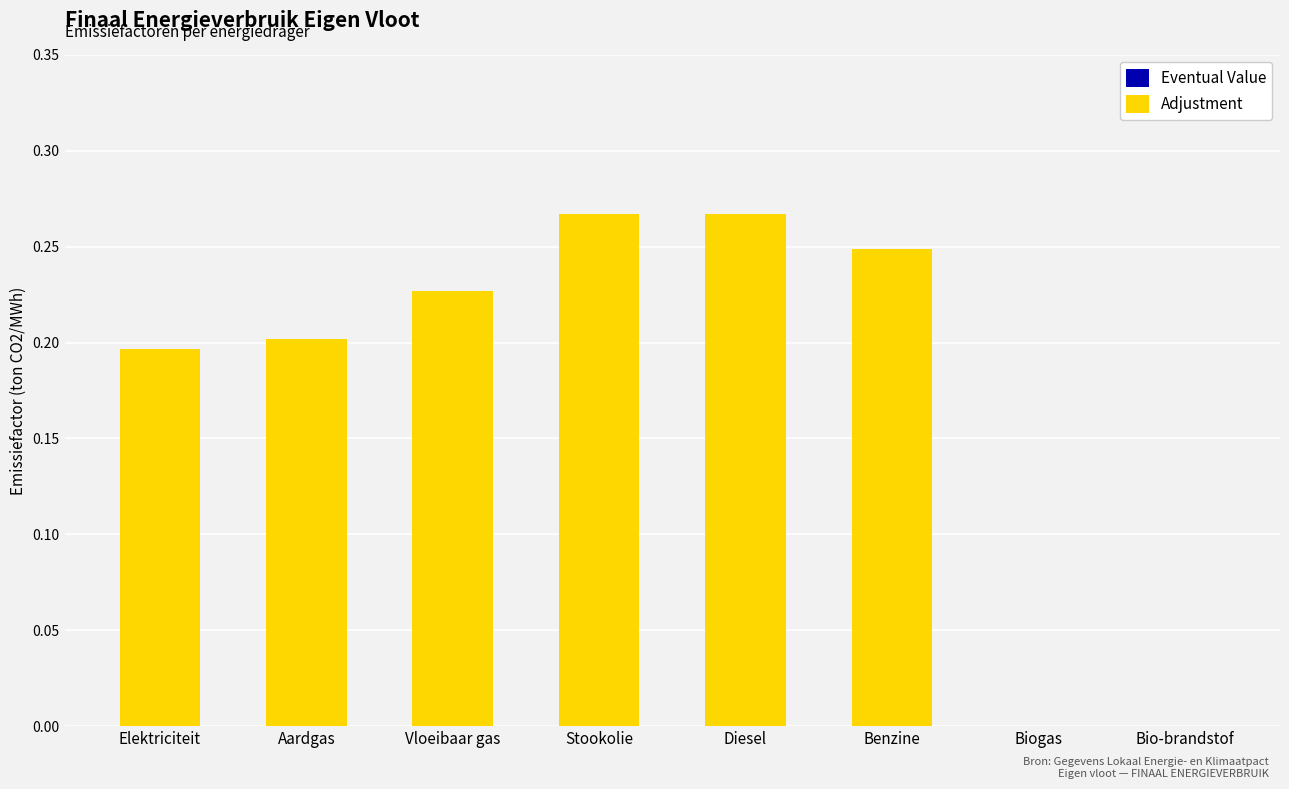

Between Stookolie and Vloeibaar gas, which is larger?

Stookolie